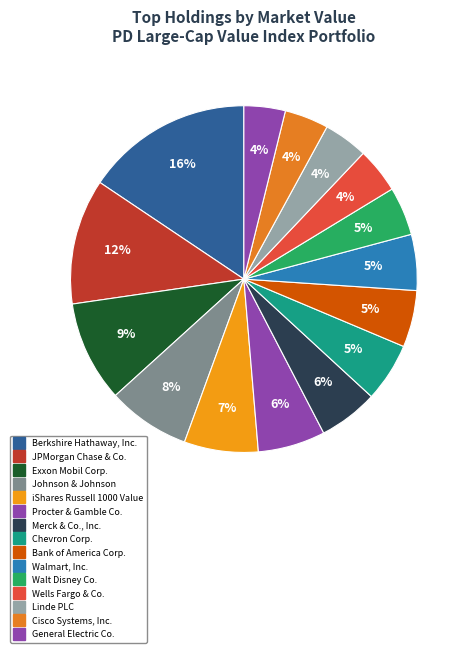

To the nearest percent, what percentage of the pie is Cisco Systems, Inc.?

4%